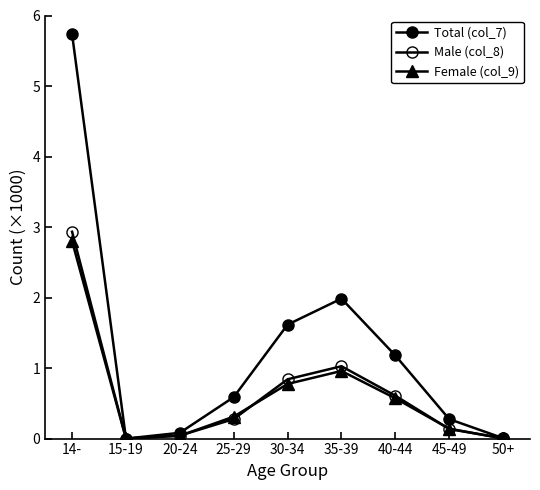

Where is Female (col_9) nearest to the value 1?

35-39